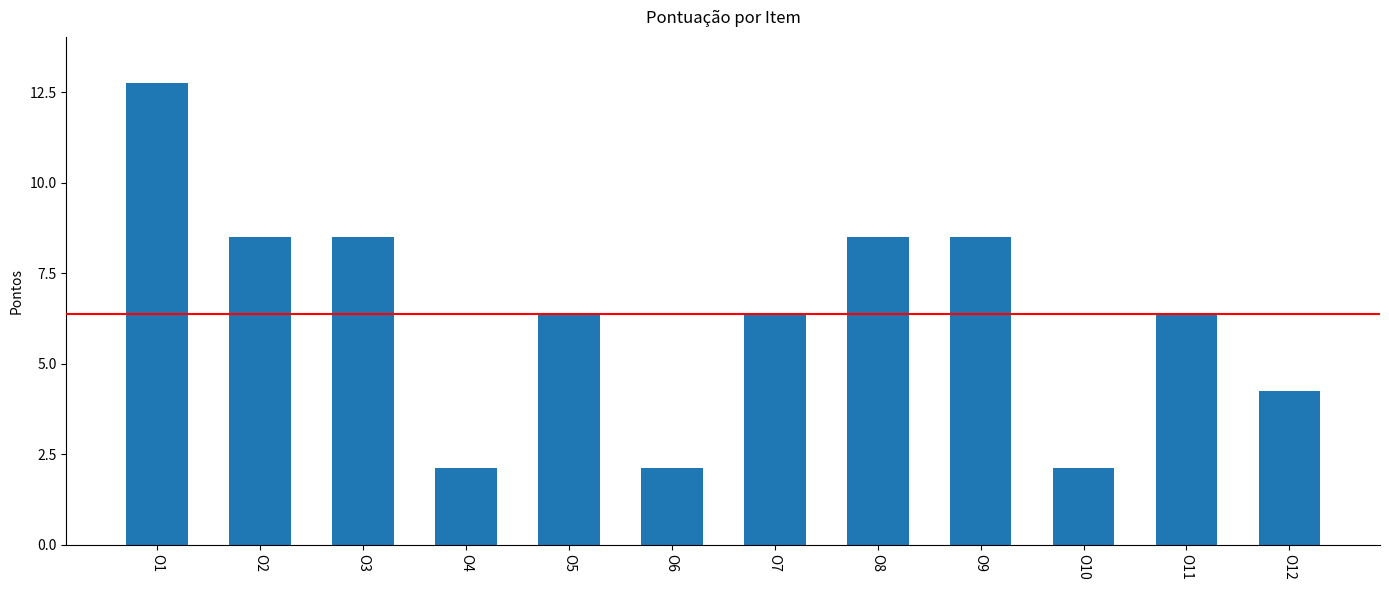

What is the value of the 11th bar from the left?

6.4